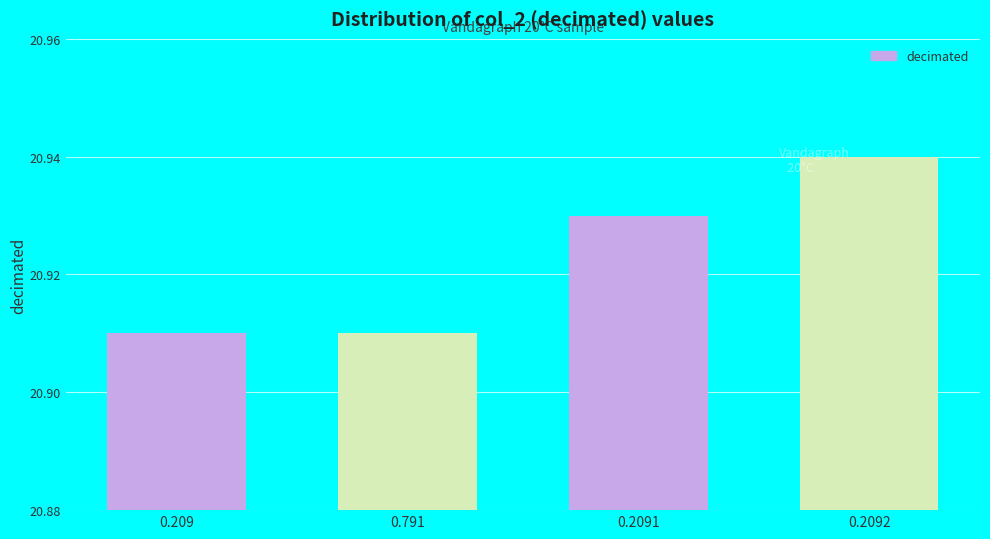

The chart shows a value of 35.9 at 0.2092. True or false?

False